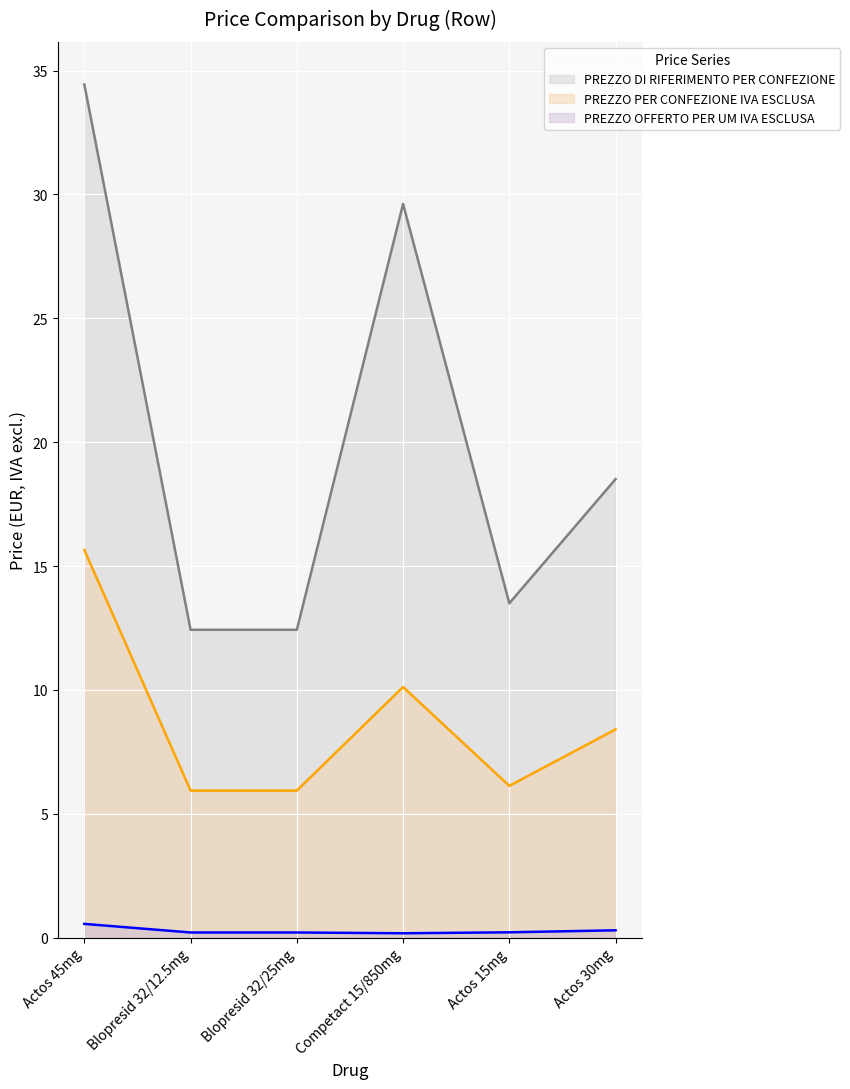

What is the maximum value for PREZZO PER CONFEZIONE IVA ESCLUSA?

15.7